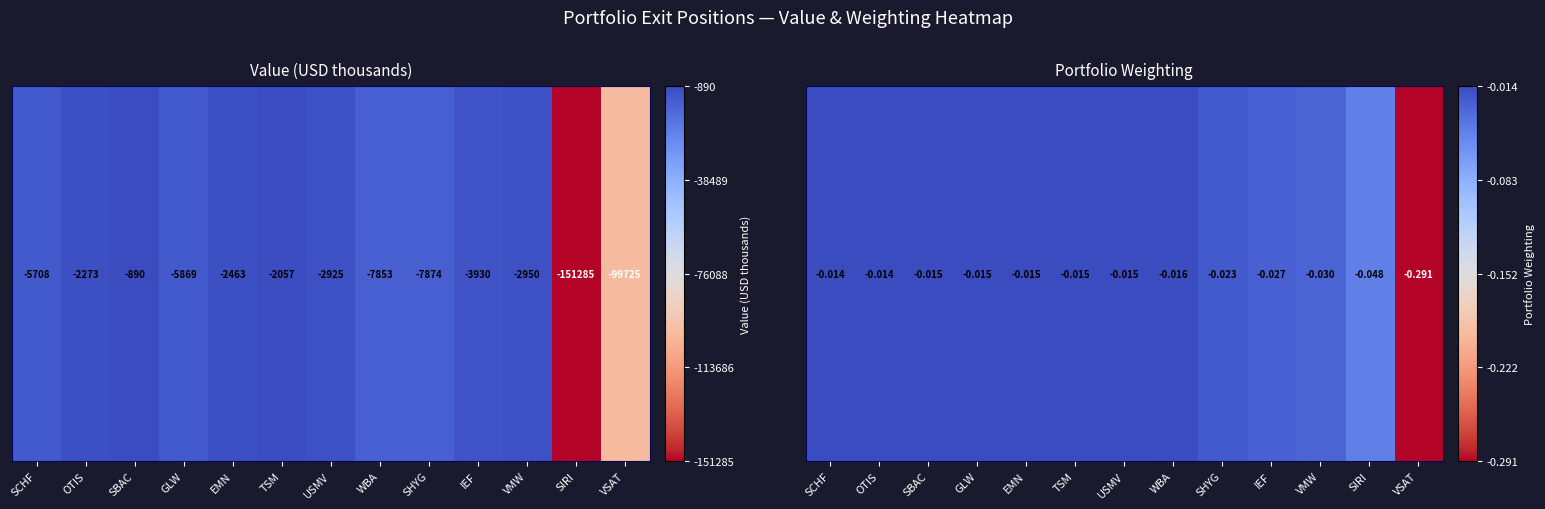

List the labels in order of value, smallest first.

VSAT, SIRI, VMW, IEF, SHYG, WBA, SBAC, GLW, EMN, TSM, USMV, SCHF, OTIS